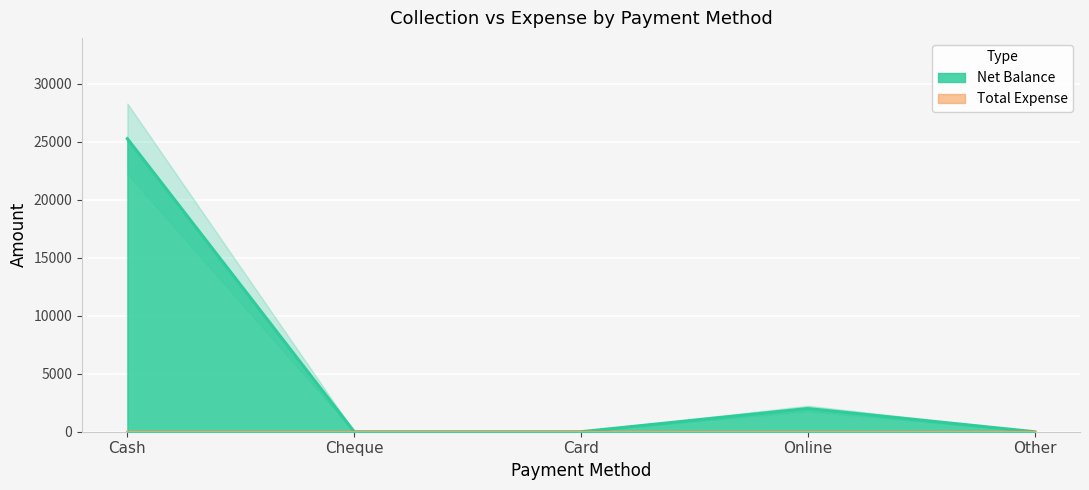

List the labels in order of value, largest first.

Cash, Online, Cheque, Card, Other